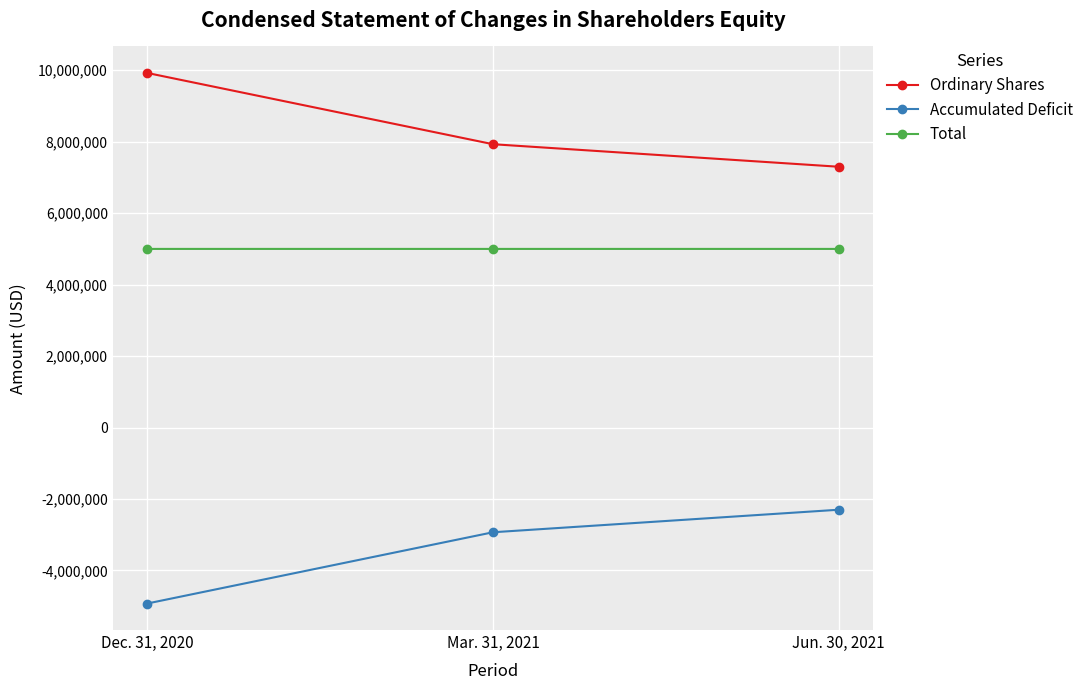

Is the value of Ordinary Shares at Mar. 31, 2021 greater than the value of Accumulated Deficit at Mar. 31, 2021?

Yes